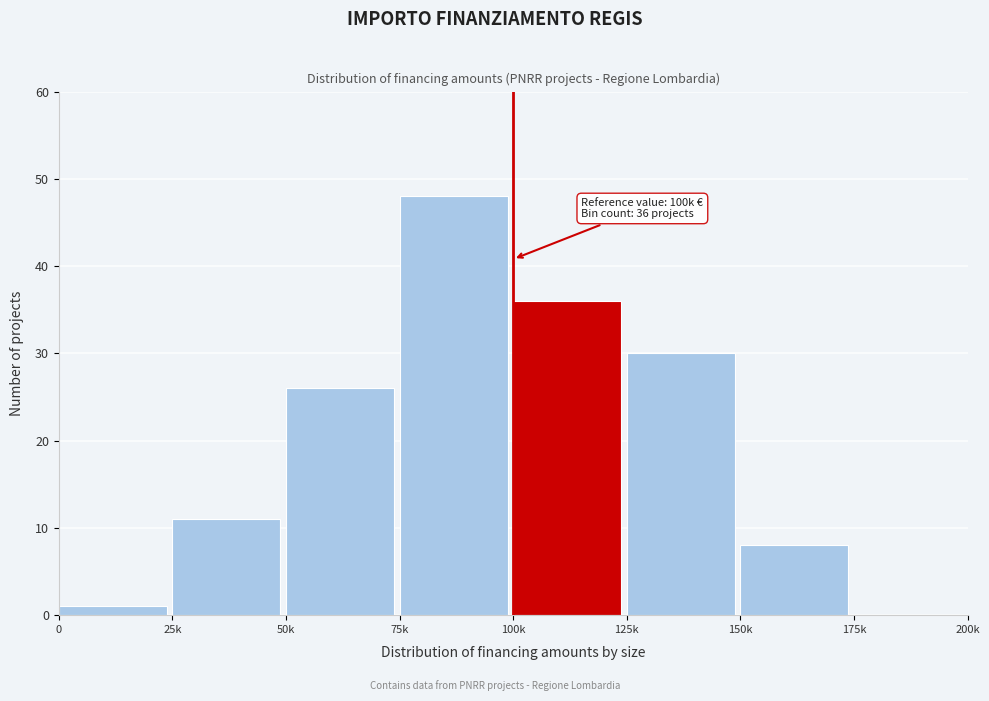

Reading right to left, list all the values displayed in this chart.

175k=0	150k=8	125k=30	100k=36	75k=48	50k=26	25k=11	0=1